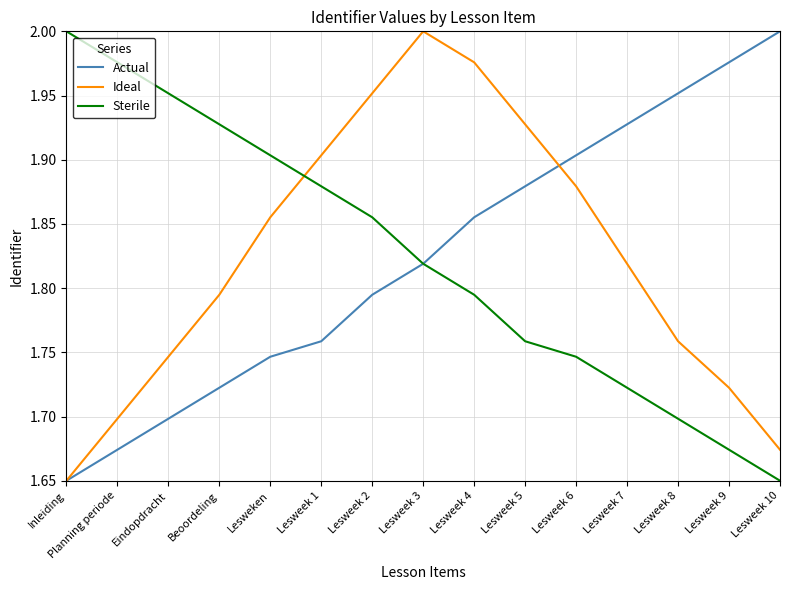

Is it true that Sterile equals 1.7 at Lesweek 7?

True